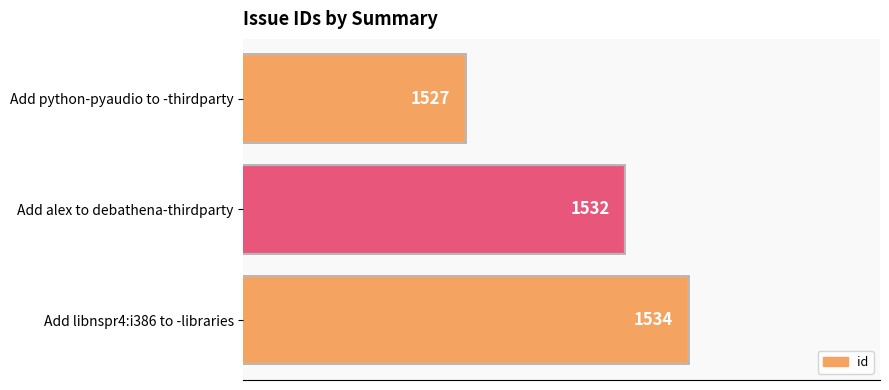

The chart shows a value of 608 at Add alex to debathena-thirdparty. True or false?

False